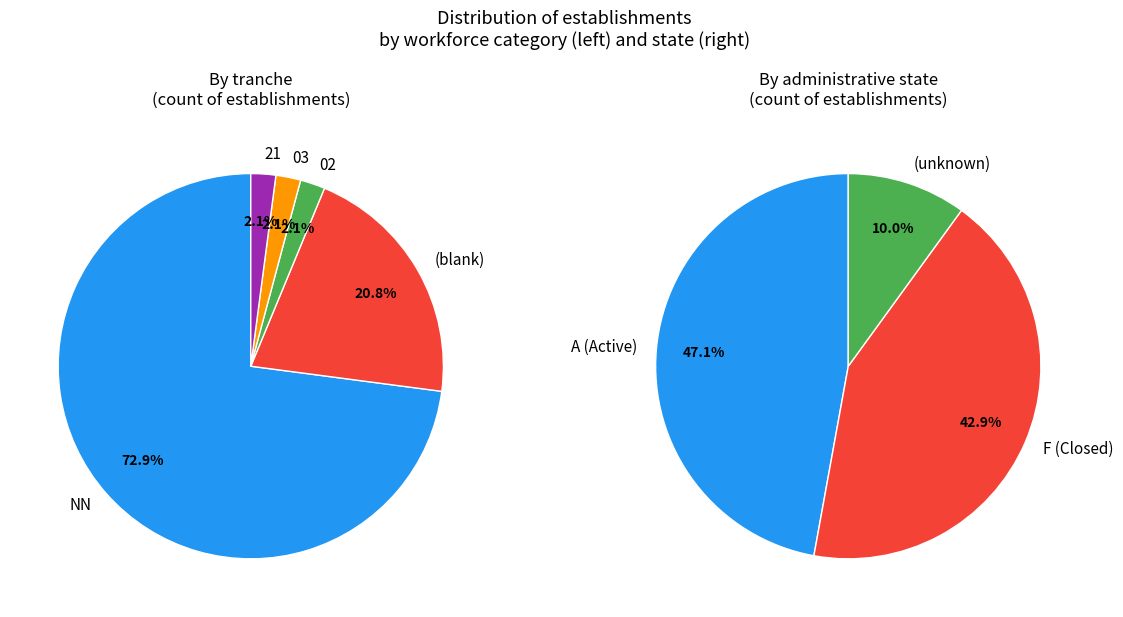

Does any single category account for the majority?

No